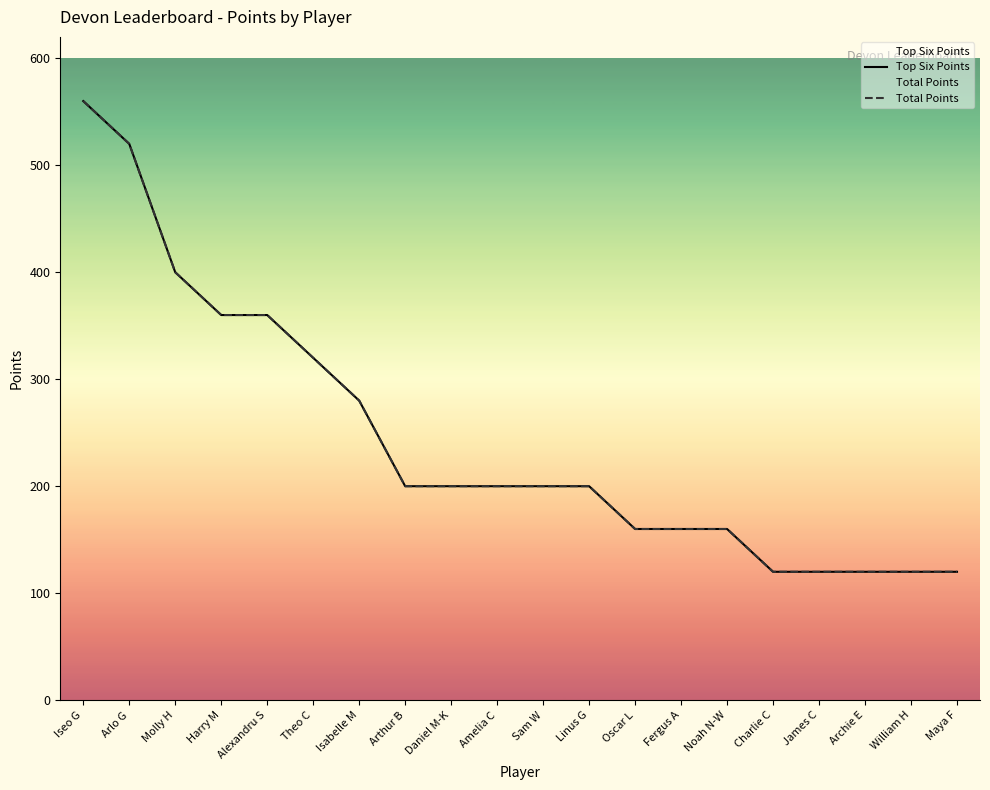

What position from the right is Sam W?

10